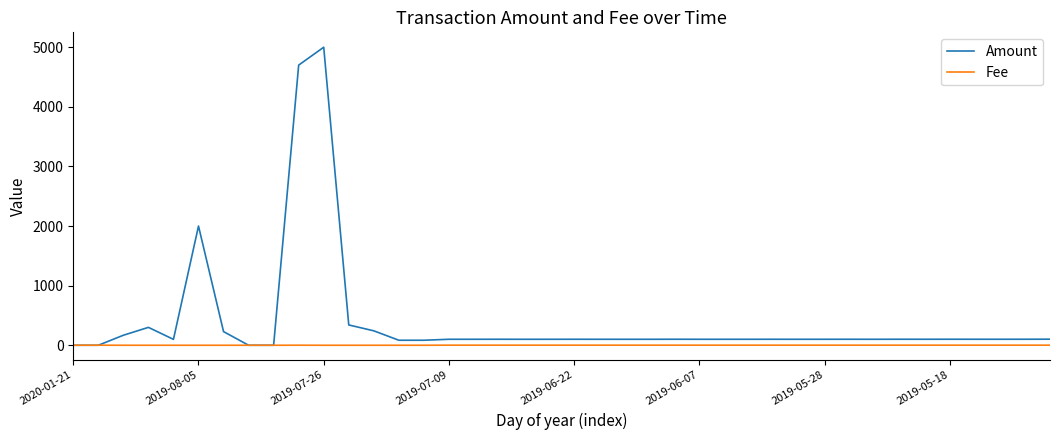

Is this an area chart (filled region under the line)?

No